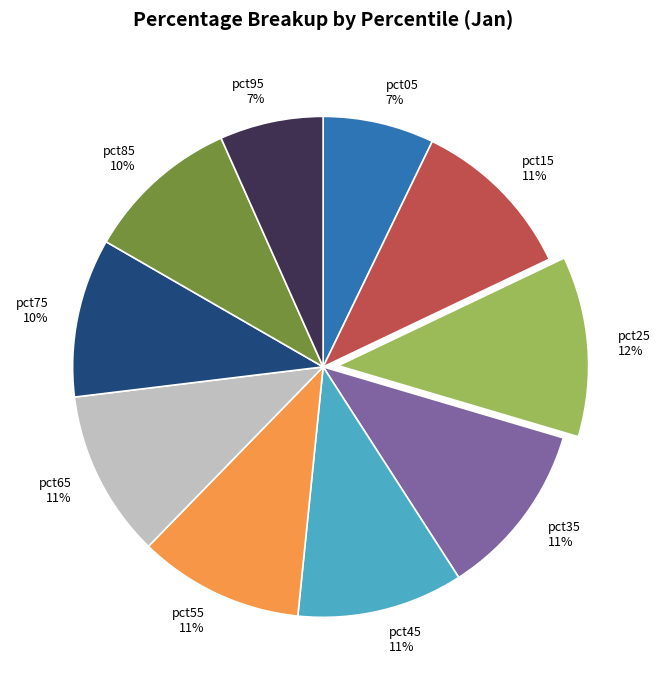

To the nearest percent, what portion does pct85 represent?

10%